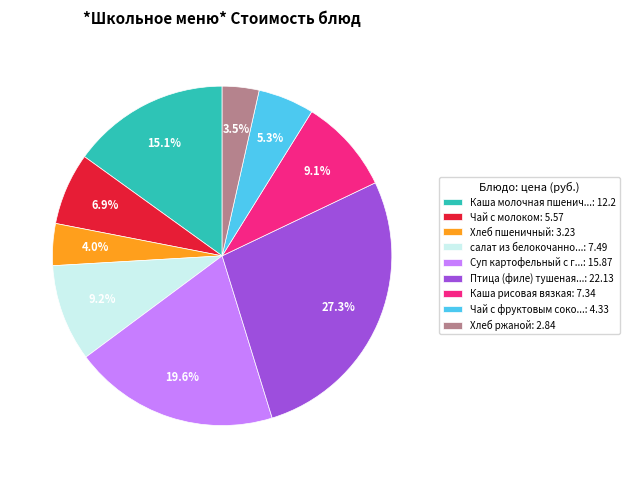

What percentage is NOT represented by Птица (филе) тушеная...: 22.13?

72.7%